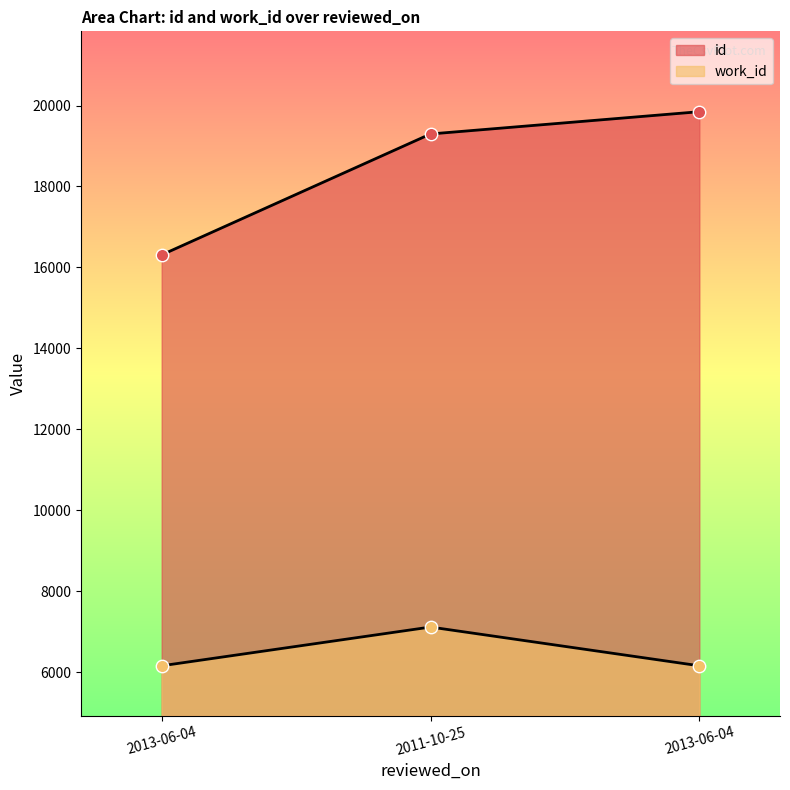

At how many categories does at least one series exceed 15472?

3